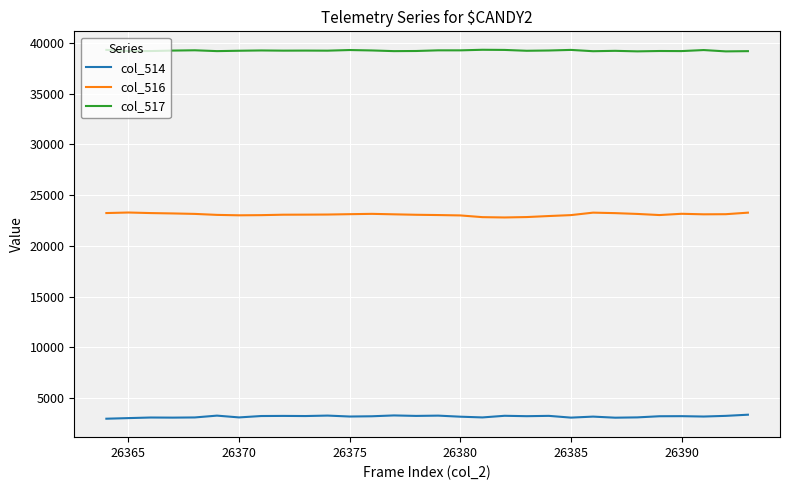

Rank the series by their average value, from highest to lowest.

col_517, col_516, col_514